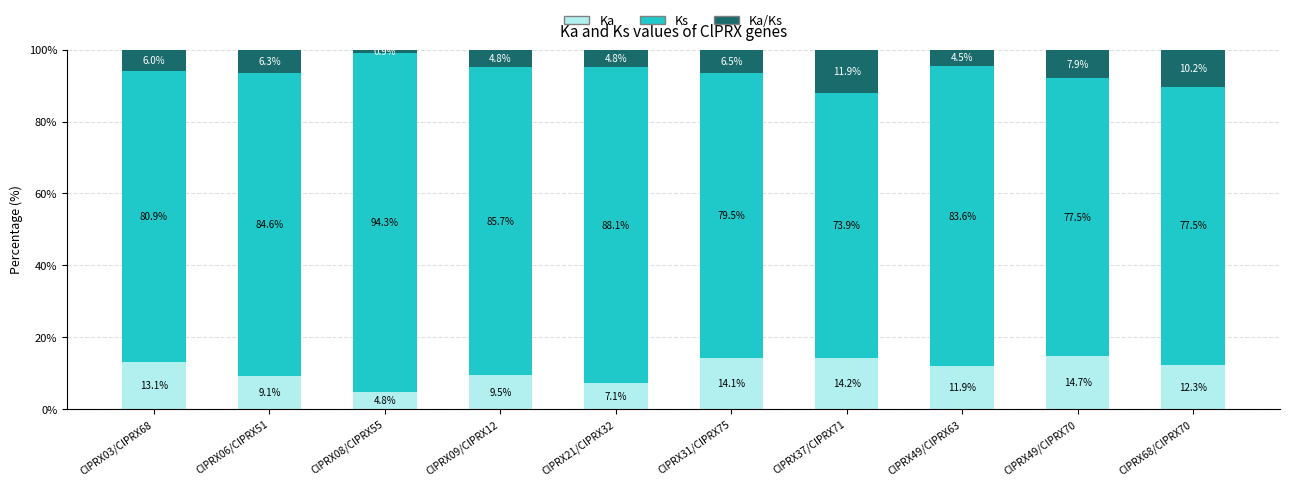

True or false: Ka has a value of 12.3 at ClPRX68/ClPRX70.

True